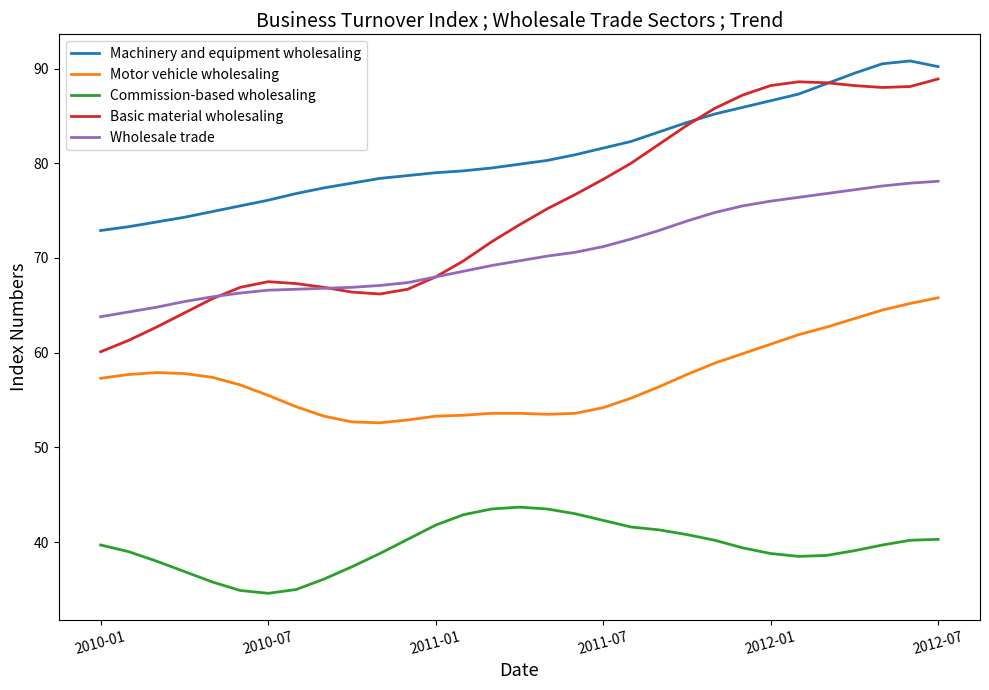

What is the minimum value shown in the chart?

34.6